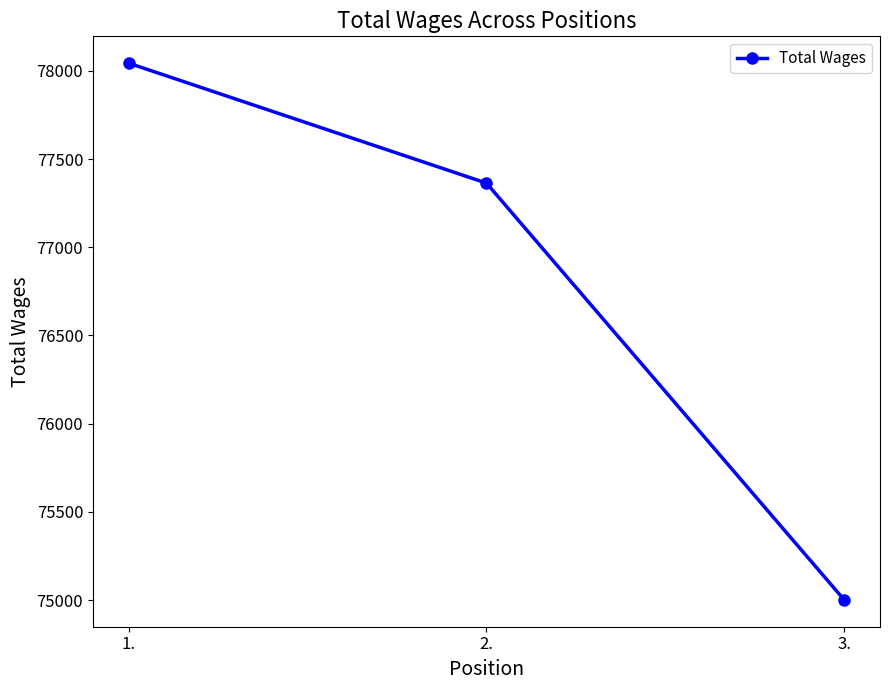

How many values are below 77364?

1